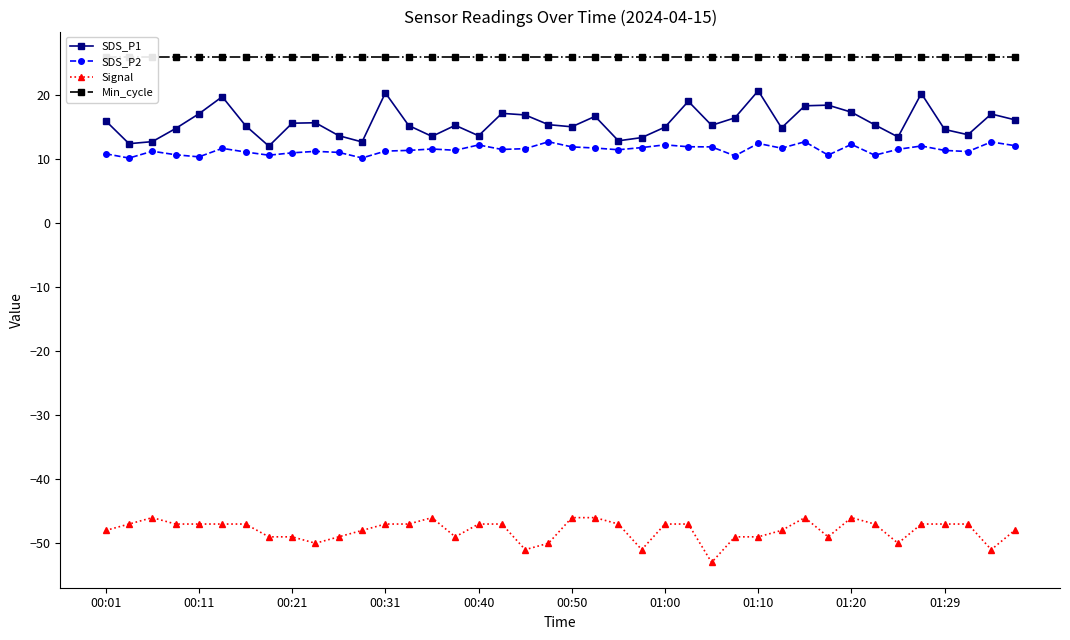

What is the minimum value for SDS_P1?

12.1